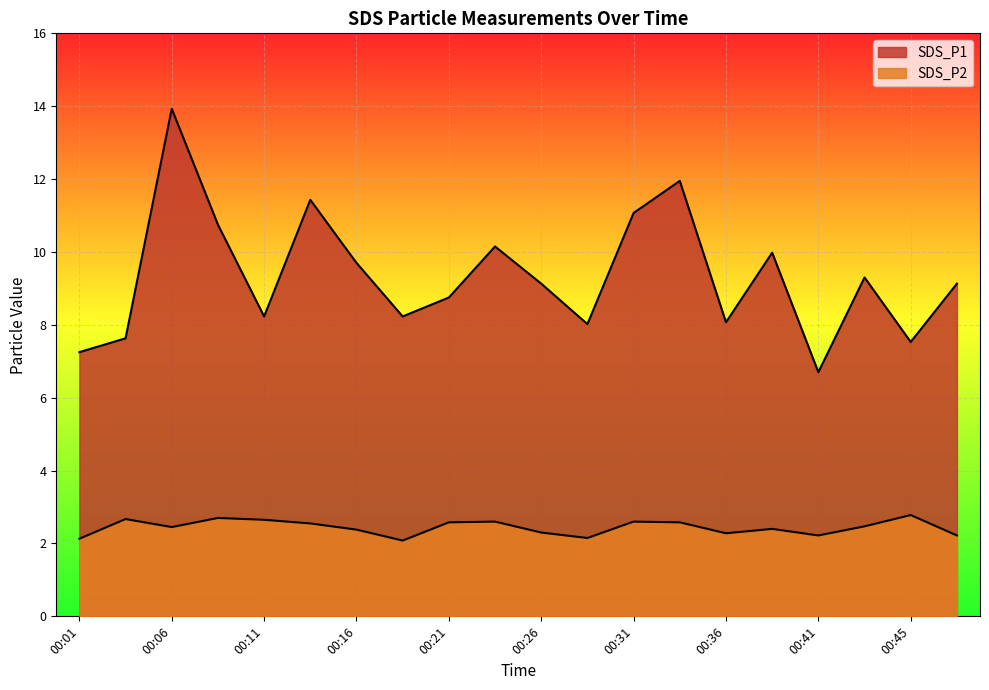

True or false: SDS_P2 has a value of 2.5 at 00:14.

True